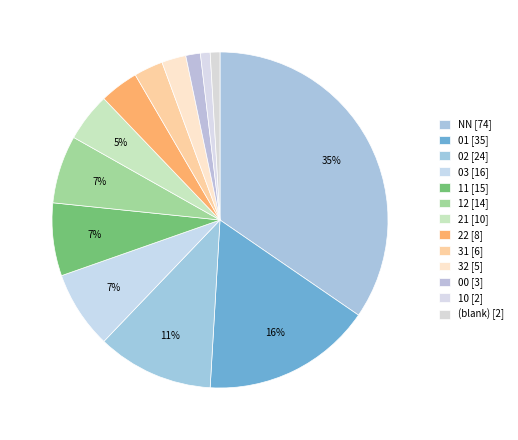

Count the number of slices in the pie.

13